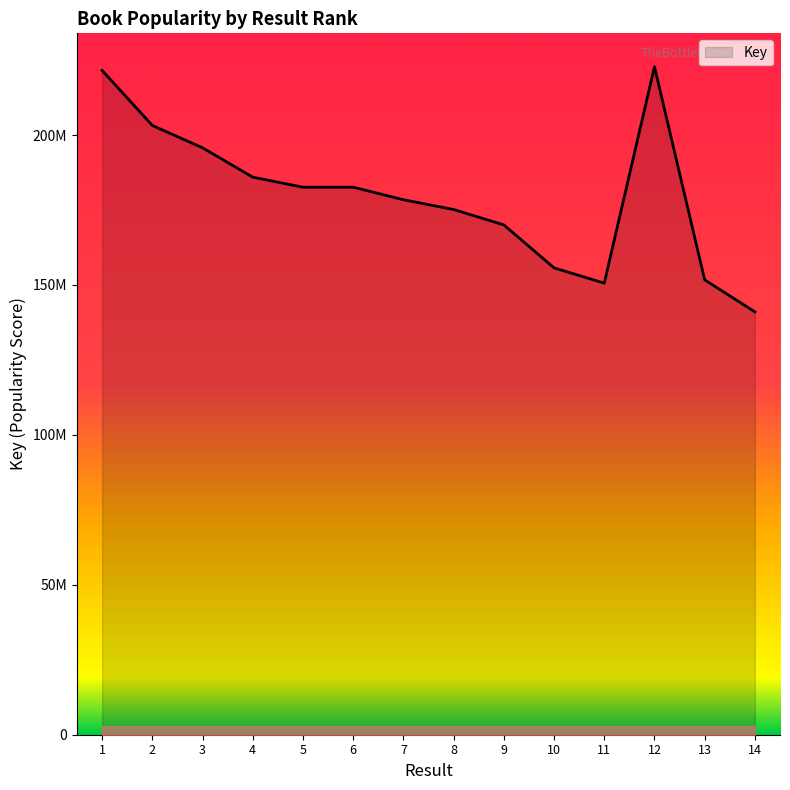

Which has a higher value, 6 or 9?

6